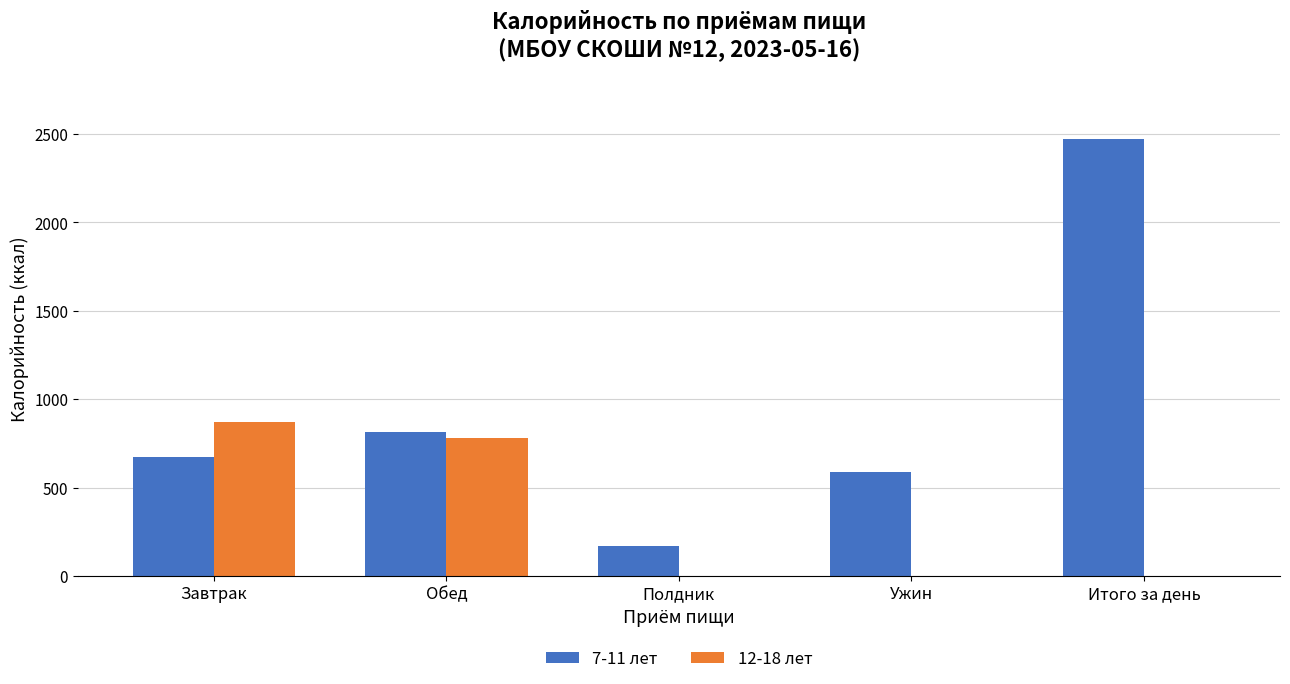

What is the sum of all 12-18 лет values?

1648.3